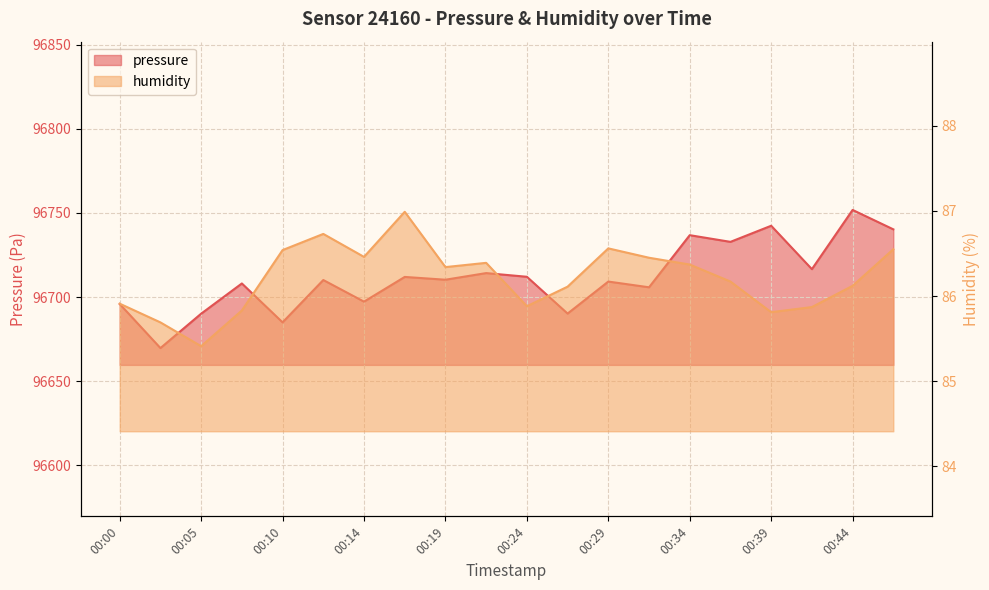

Where does the pressure series first go above 96710?

00:12